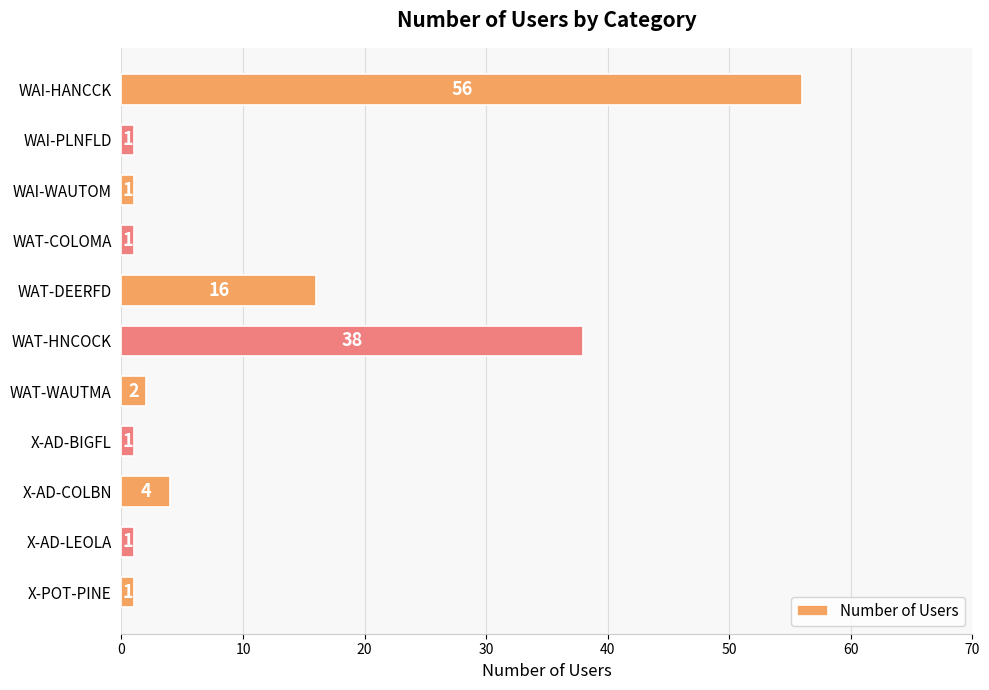

What is the average value?

11